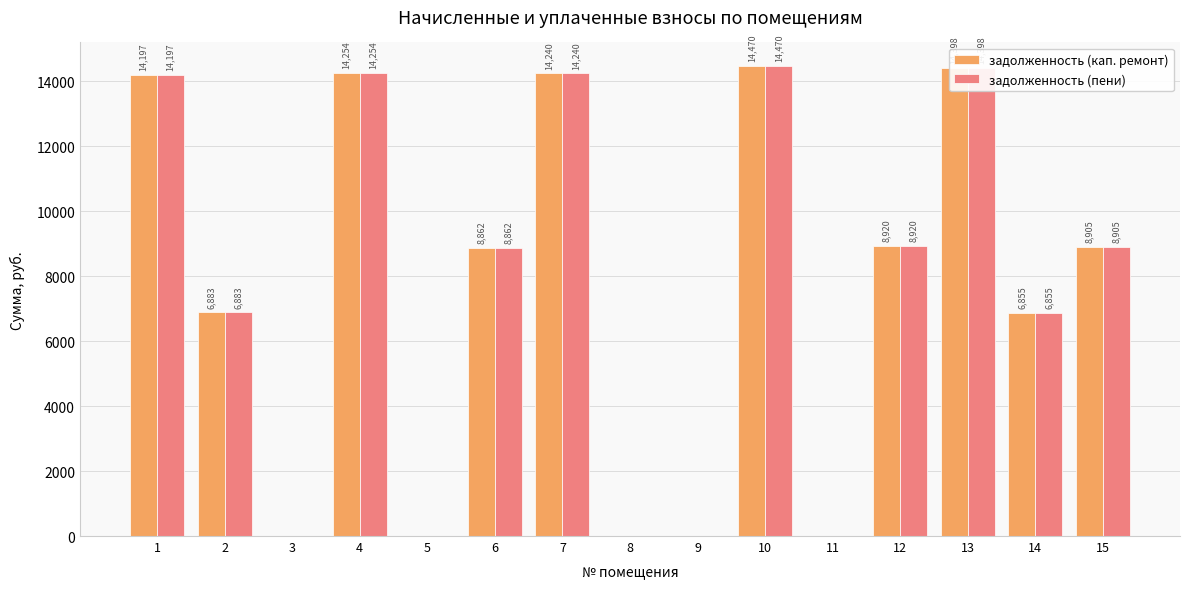

At which label does задолженность (кап. ремонт) reach its peak?

10